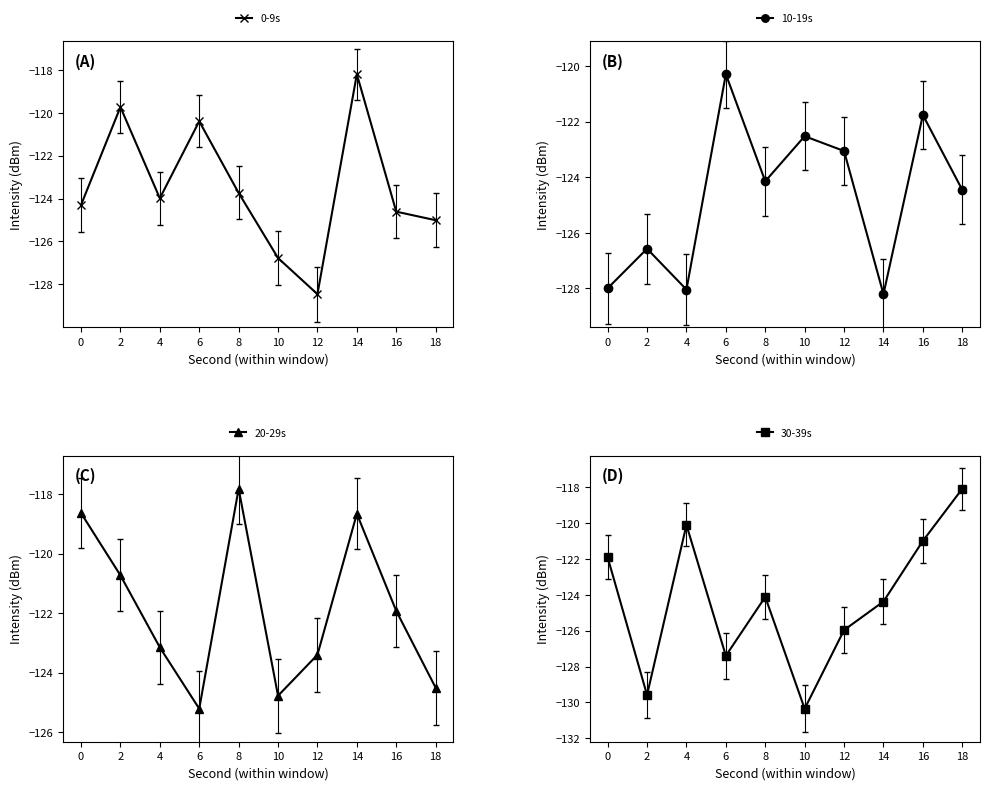

What is the sum of the 20-29s values at 14 and 18?

-243.2